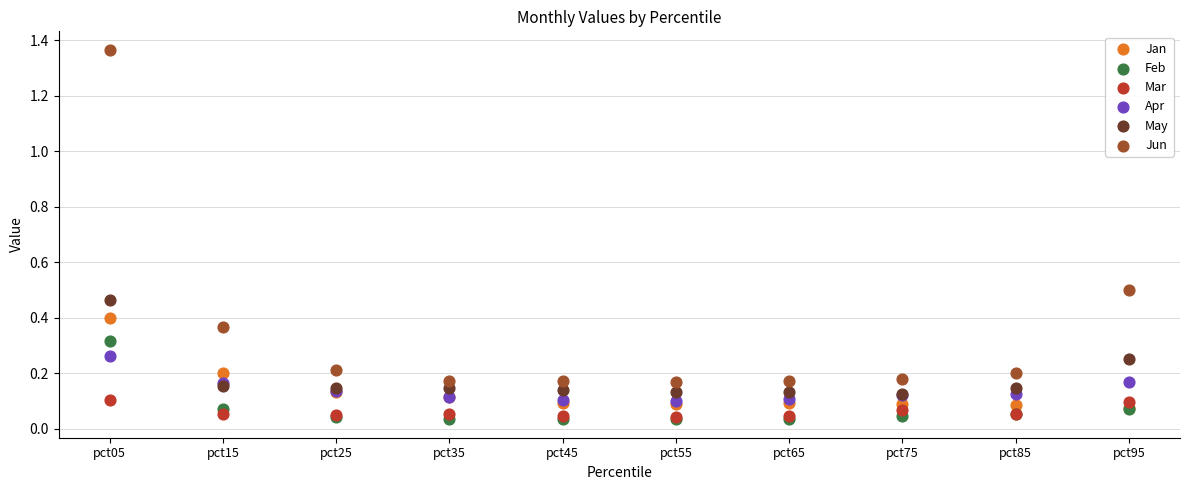

Which series reaches the maximum Y coordinate?

Jun